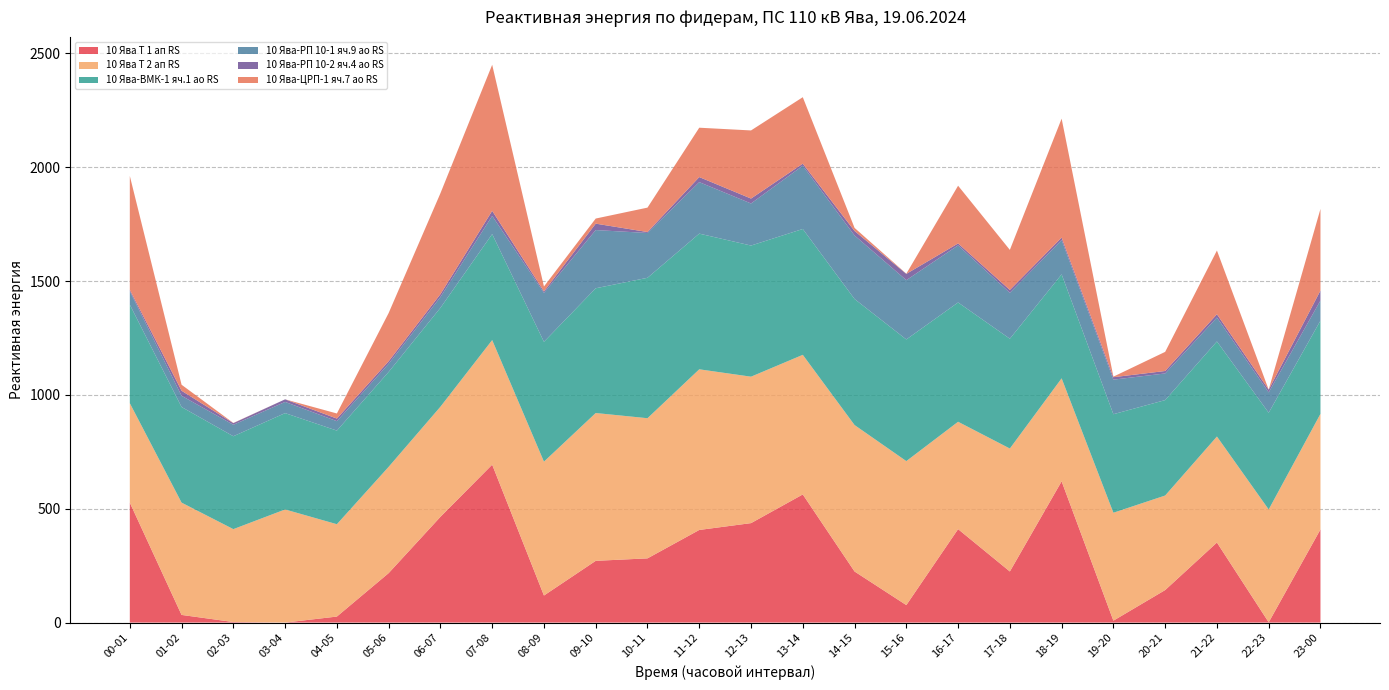

Reading left to right, transcribe all the data shown in this chart.

10 Ява Т 1 ап RS: 00-01=526.8	01-02=33.6	02-03=2.4	03-04=0.0	04-05=26.4	05-06=217.2	06-07=464.4	07-08=693.6	08-09=118.8	09-10=271.2	10-11=282.0	11-12=406.8	12-13=436.8	13-14=562.8	14-15=224.4	15-16=76.8	16-17=410.4	17-18=224.4	18-19=620.4	19-20=8.4	20-21=142.8	21-22=351.6	22-23=1.2	23-00=409.2
10 Ява Т 2 ап RS: 00-01=436.8	01-02=493.2	02-03=408.0	03-04=496.8	04-05=405.6	05-06=466.8	06-07=483.6	07-08=547.2	08-09=588.0	09-10=649.2	10-11=615.6	11-12=705.6	12-13=643.2	13-14=613.2	14-15=643.2	15-16=632.4	16-17=471.6	17-18=540.0	18-19=452.4	19-20=474.0	20-21=415.2	21-22=465.6	22-23=495.6	23-00=507.6
10 Ява-ВМК-1 яч.1 ао RS: 00-01=432.8	01-02=420.0	02-03=408.0	03-04=423.2	04-05=411.2	05-06=416.8	06-07=434.4	07-08=465.6	08-09=526.4	09-10=548.0	10-11=616.8	11-12=596.0	12-13=576.0	13-14=552.8	14-15=553.6	15-16=534.4	16-17=524.0	17-18=482.4	18-19=456.8	19-20=432.8	20-21=419.2	21-22=417.6	22-23=424.8	23-00=409.6
10 Ява-РП 10-1 яч.9 ао RS: 00-01=58.8	01-02=49.2	02-03=50.4	03-04=49.2	04-05=41.4	05-06=36.0	06-07=47.4	07-08=79.8	08-09=214.8	09-10=255.6	10-11=196.8	11-12=226.2	12-13=184.8	13-14=277.8	14-15=279.0	15-16=260.4	16-17=250.8	17-18=201.6	18-19=150.6	19-20=151.8	20-21=117.0	21-22=105.0	22-23=89.4	23-00=88.2
10 Ява-РП 10-2 яч.4 ао RS: 00-01=6.6	01-02=22.2	02-03=7.2	03-04=11.4	04-05=11.4	05-06=10.8	06-07=12.6	07-08=22.2	08-09=6.6	09-10=28.2	10-11=4.2	11-12=22.2	12-13=21.6	13-14=9.0	14-15=19.8	15-16=27.6	16-17=8.4	17-18=12.6	18-19=10.8	19-20=10.8	20-21=10.8	21-22=14.4	22-23=12.0	23-00=43.8
10 Ява-ЦРП-1 яч.7 ао RS: 00-01=500.0	01-02=26.4	02-03=0.8	03-04=0.0	04-05=22.4	05-06=212.0	06-07=443.2	07-08=641.6	08-09=21.6	09-10=22.4	10-11=107.2	11-12=216.8	12-13=299.2	13-14=292.0	14-15=13.6	15-16=0.8	16-17=253.6	17-18=176.0	18-19=522.4	19-20=2.4	20-21=84.0	21-22=280.0	22-23=0.0	23-00=358.4